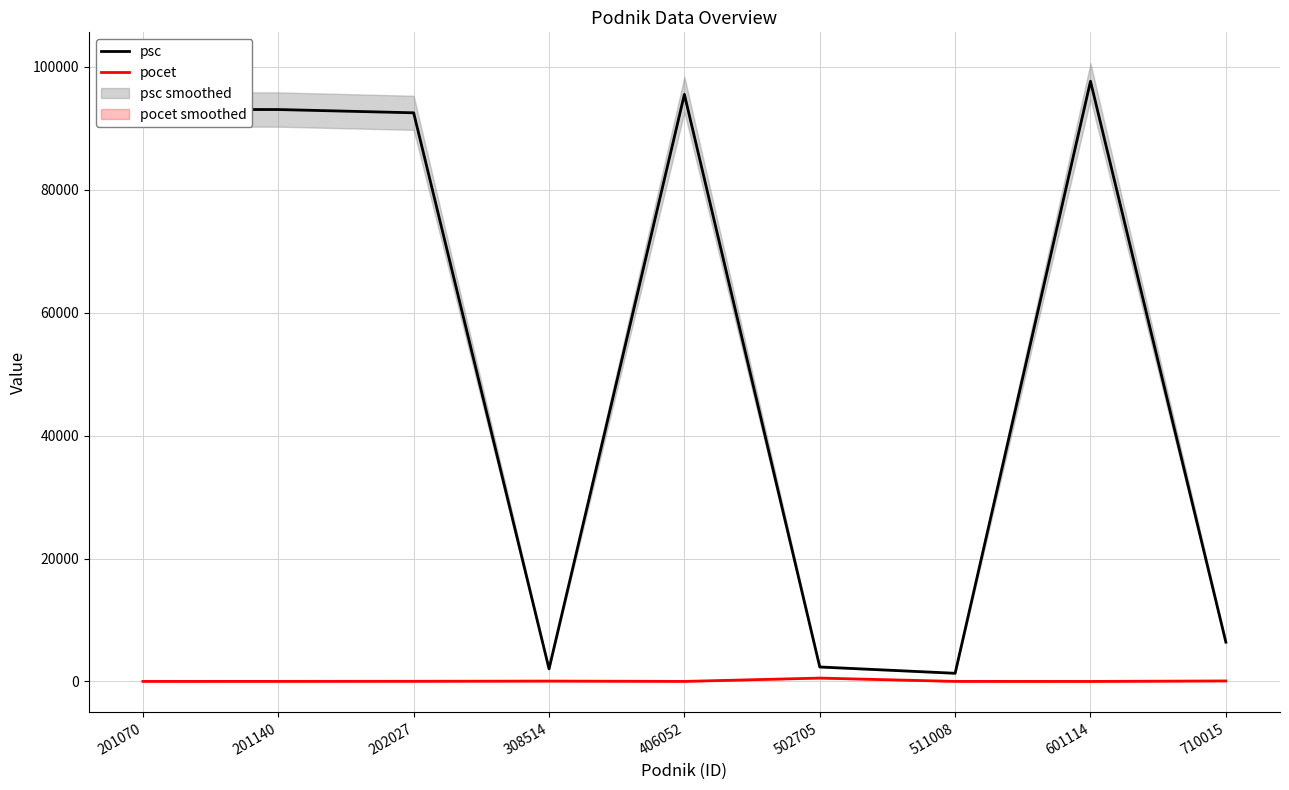

Reading right to left, extract all data points from this chart.

psc: 6401	97637	1332	2357	95501	2052	92504	93035	93052
pocet: 84	4	11	550	9	62	26	13	9